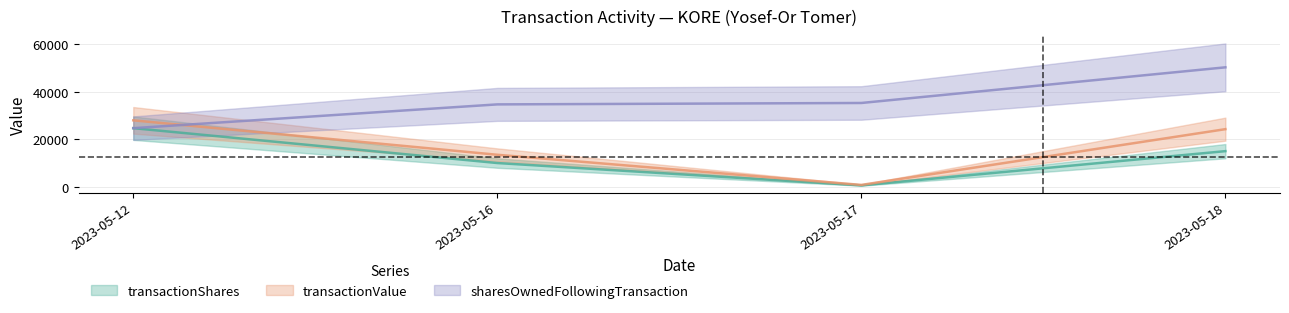

Which series has the widest spread of values?

transactionValue